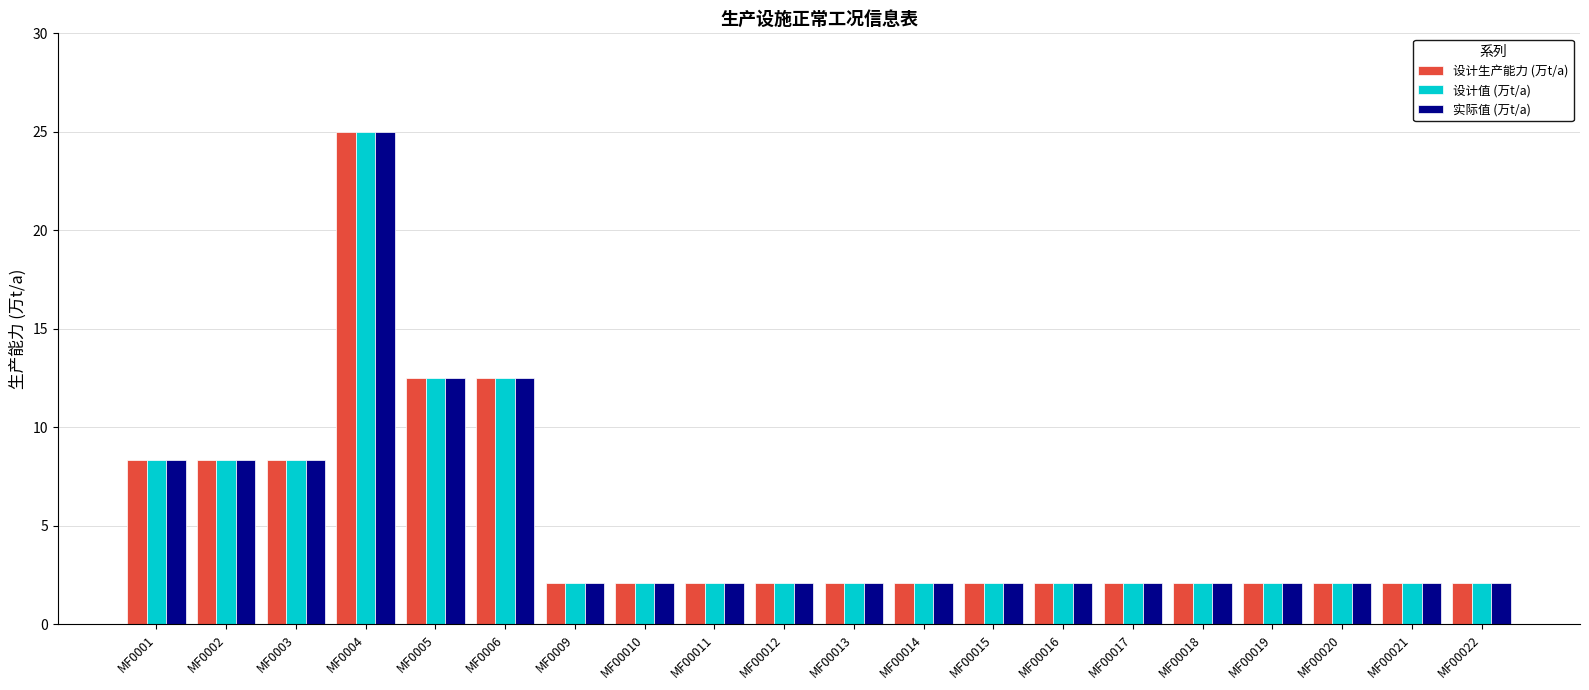

What is the average value of the 设计生产能力 (万t/a) series?

5.2